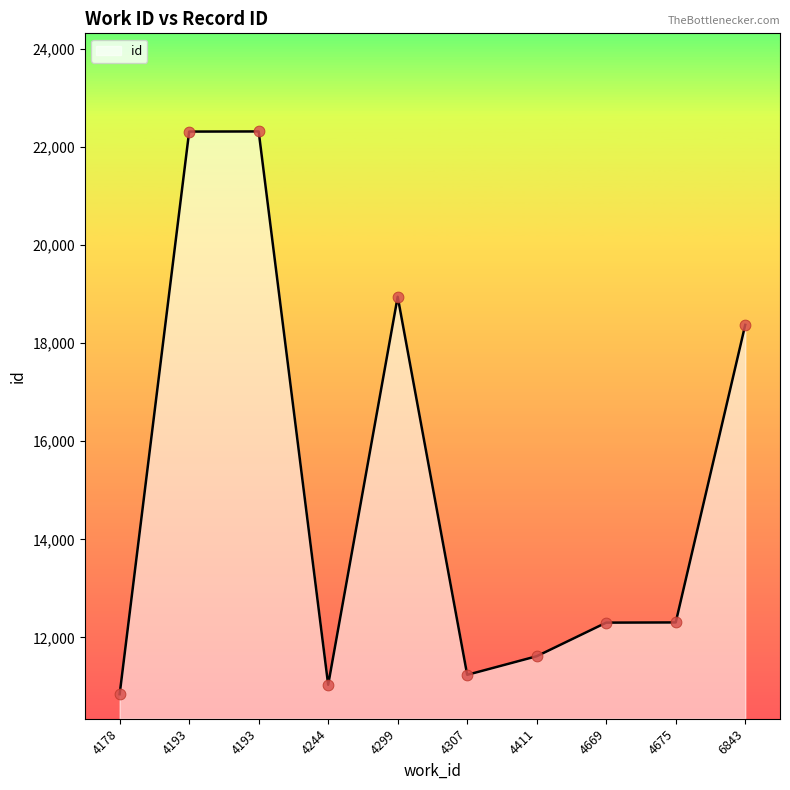

Which has a higher value, 4193 or 4675?

4193